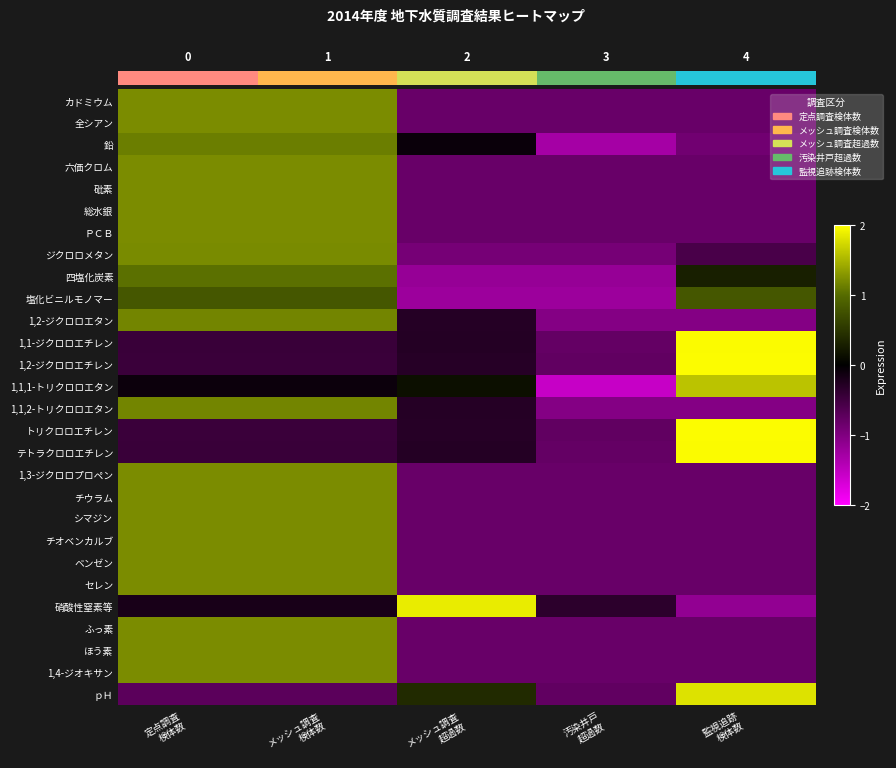

How many data points in ふっ素 are above 0?

2